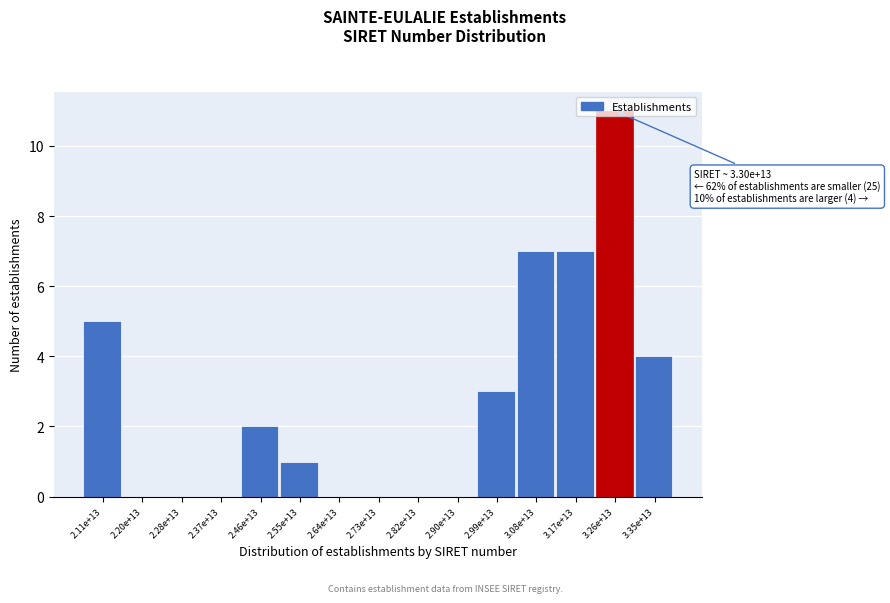

Which label corresponds to the largest value in the chart?

3.26e+13